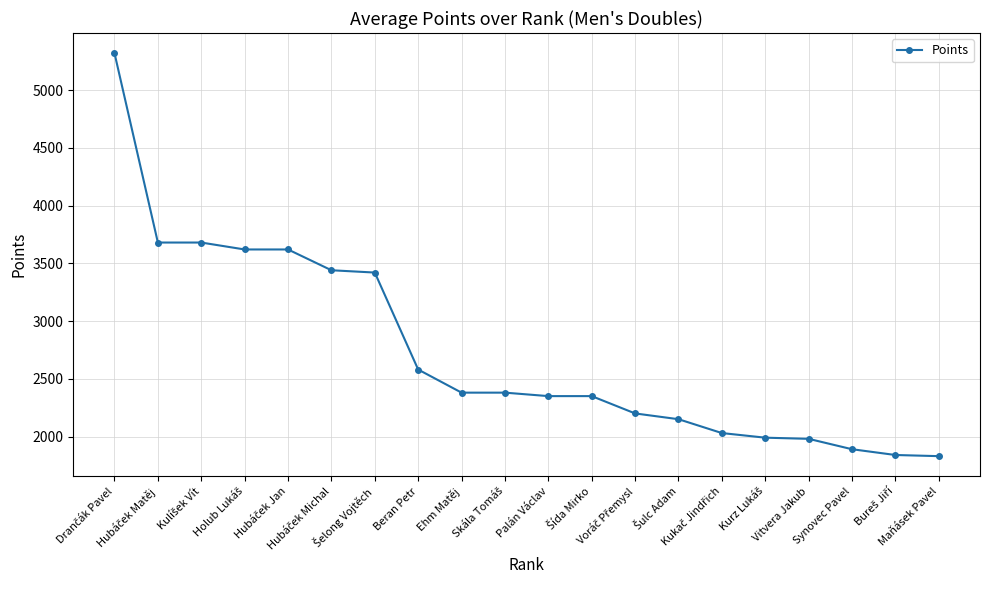

What is the difference between the second highest and minimum values?

1850